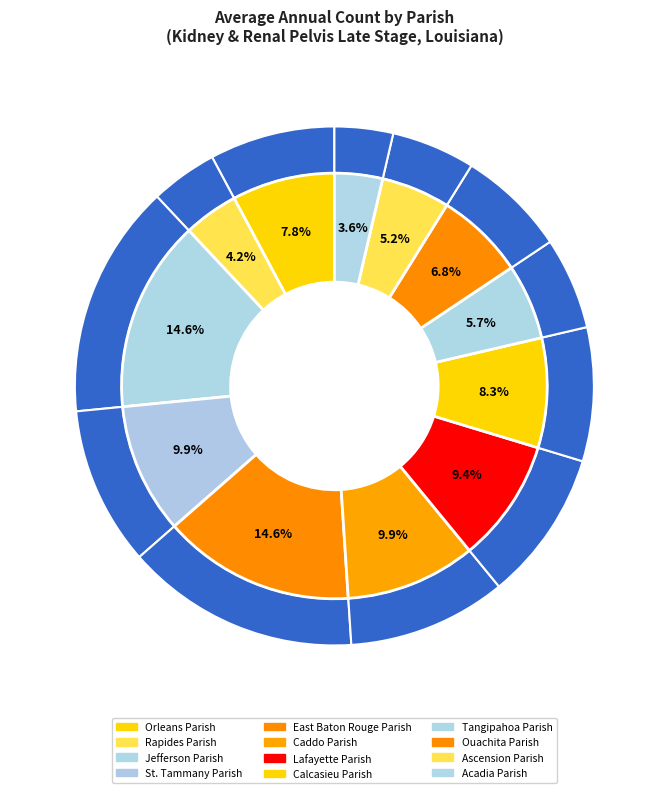

The Tangipahoa Parish slice represents 6% of the pie. True or false?

True